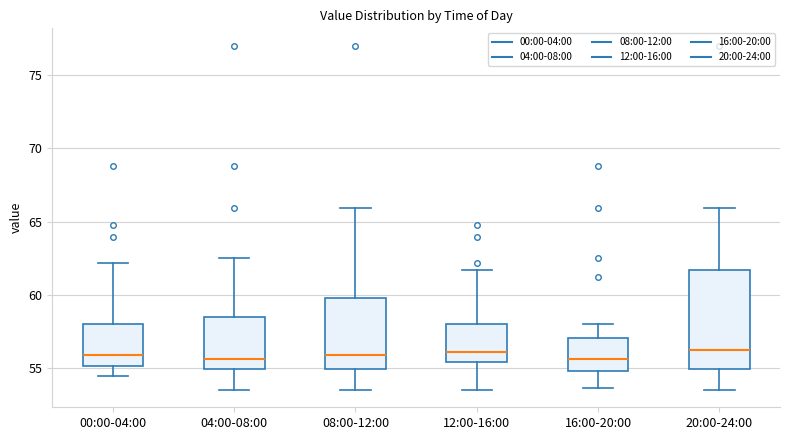

Reading left to right, transcribe this box plot: for each box, give where its median line is, the range the box spans, and where its two whiskers end, as read against the y-axis. The values are not printed on the chart, so give them approximately, as read against the axis.

00:00-04:00: median 56.0, box 55.0 to 58.0, whiskers 54.5 to 62.0
04:00-08:00: median 55.5, box 55.0 to 58.5, whiskers 53.5 to 62.5
08:00-12:00: median 56.0, box 55.0 to 60.0, whiskers 53.5 to 66.0
12:00-16:00: median 56.0, box 55.5 to 58.0, whiskers 53.5 to 61.5
16:00-20:00: median 55.5, box 55.0 to 57.0, whiskers 53.5 to 58.0
20:00-24:00: median 56.0, box 55.0 to 61.5, whiskers 53.5 to 66.0